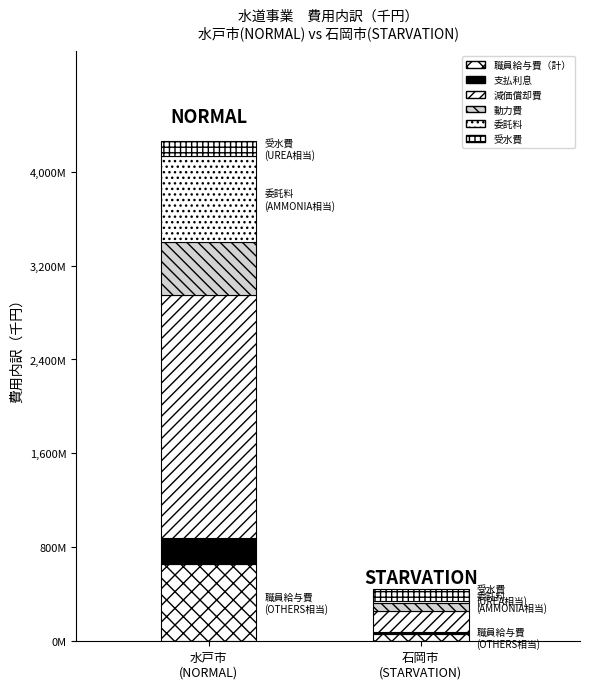

The 職員給与費（計） series shows 59588 at 石岡市
(STARVATION). True or false?

True